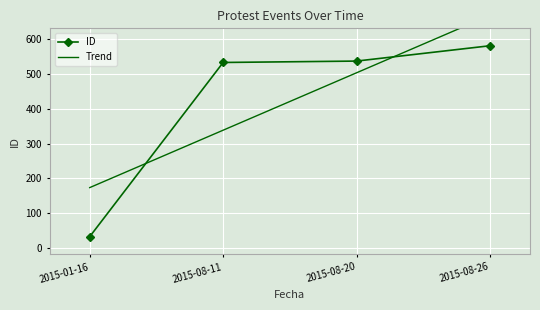

At which category does the chart reach its minimum across all series?

2015-01-16